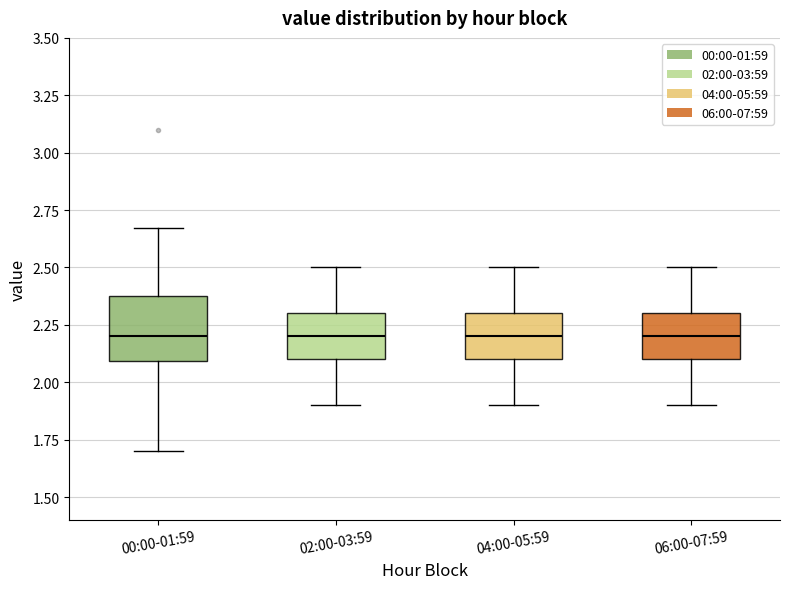

Where does the median line of the box for 02:00-03:59 sit on the y-axis? The values are not printed on the chart, so give them approximately, as read against the axis.

2.20